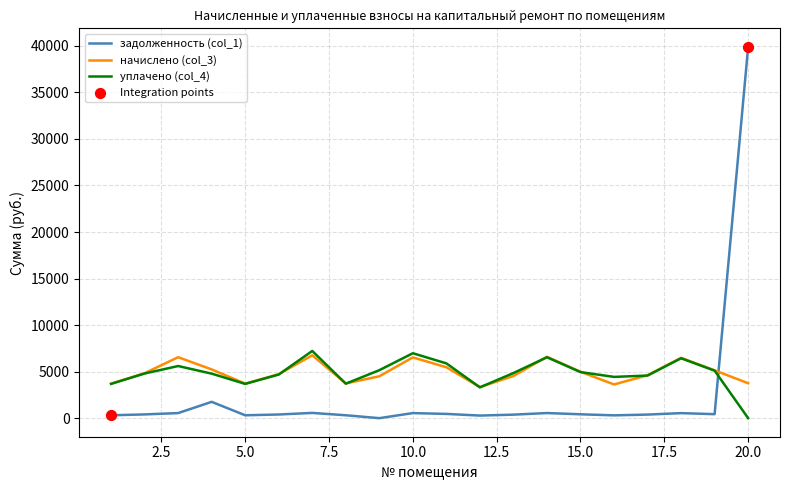

True or false: задолженность (col_1) and начислено (col_3) intersect in this chart.

True